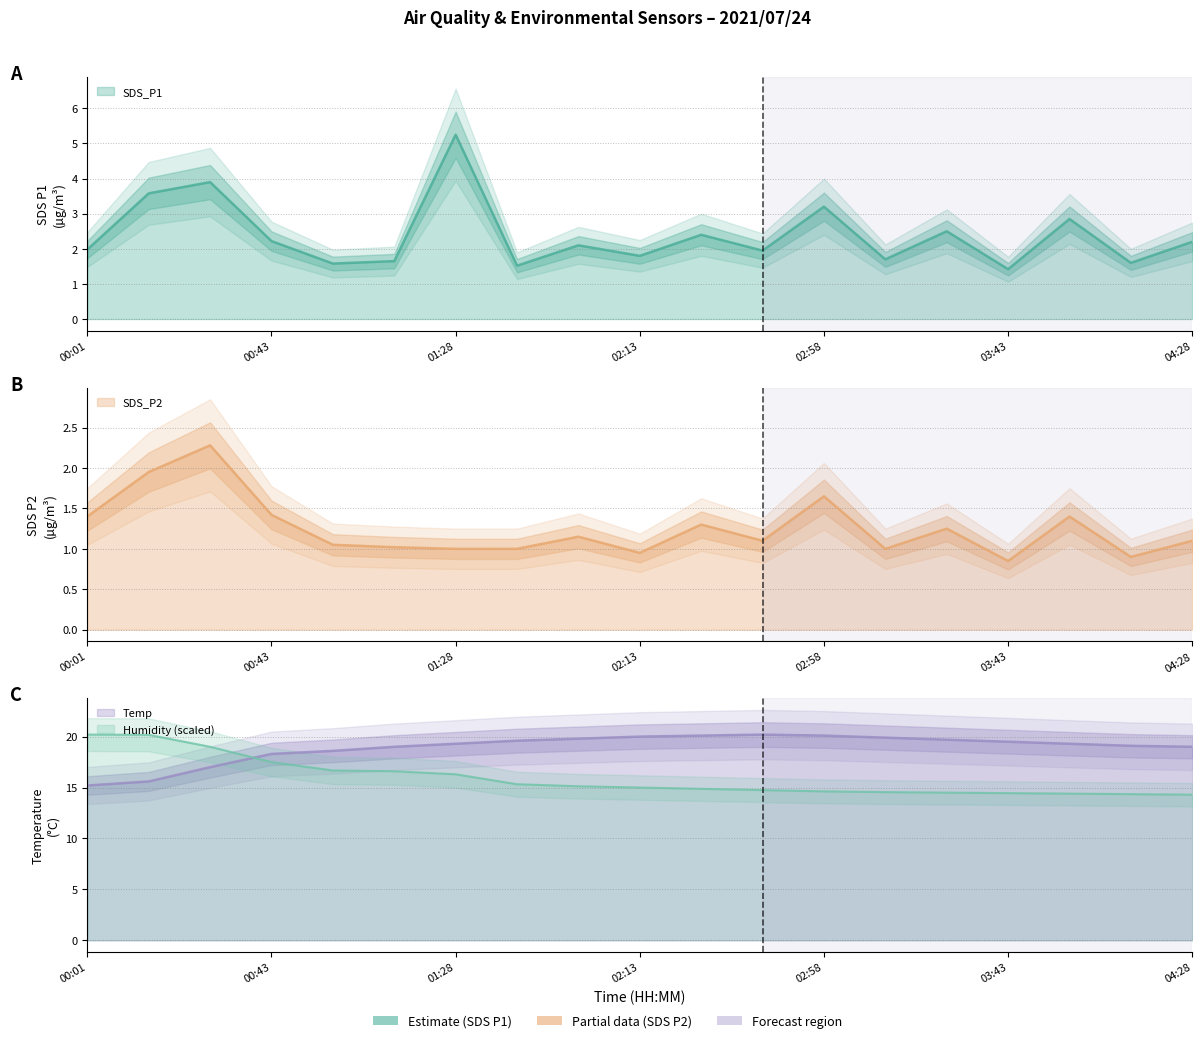

How many values in the Temp series exceed 19?

12